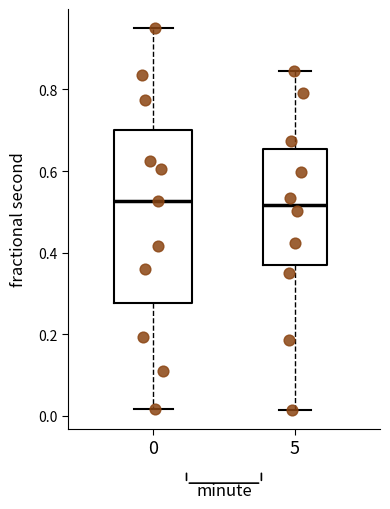

Reading left to right, transcribe this box plot: for each box, give where its median line is, the range the box spans, and where its two whiskers end, as read against the y-axis. The values are not printed on the chart, so give them approximately, as read against the axis.

0: median 0.52, box 0.28 to 0.70, whiskers 0.02 to 0.96
5: median 0.52, box 0.36 to 0.66, whiskers 0.02 to 0.84